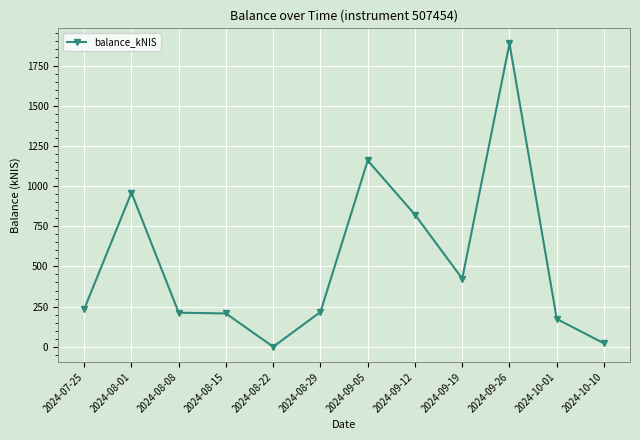

Which category has the highest value across all series?

2024-09-26